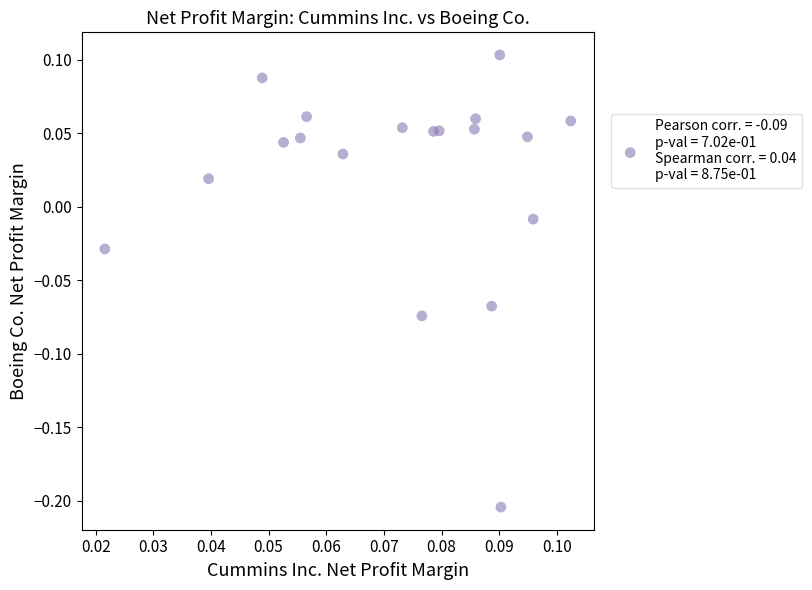

What is the range of Y values (max minus min)?

0.3